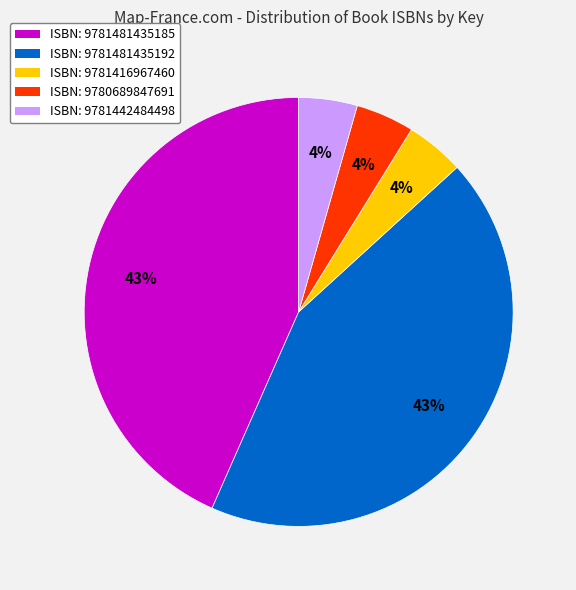

How many segments does this pie chart have?

5